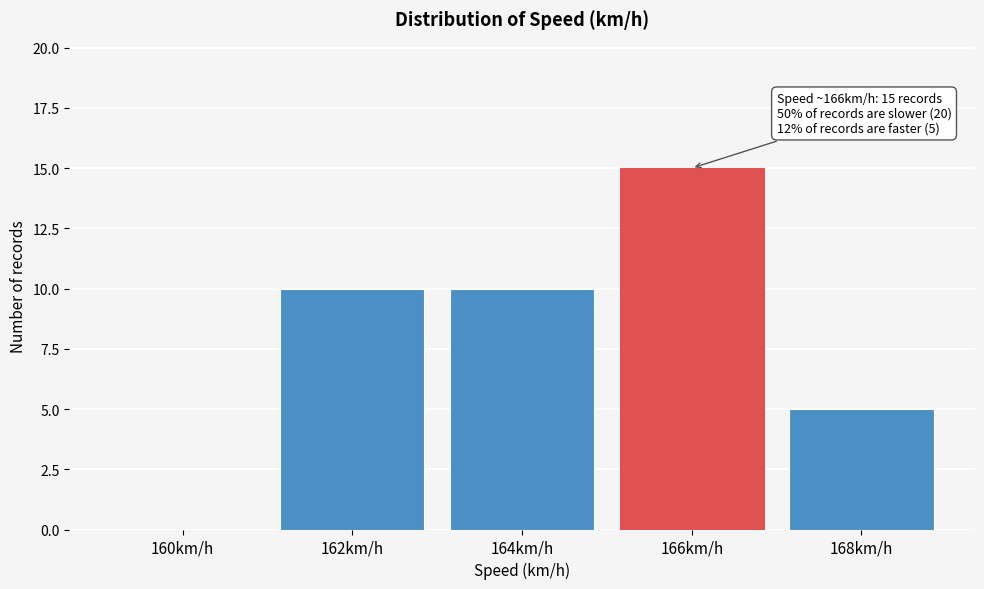

Reading left to right, transcribe all the data shown in this chart.

160km/h=0	162km/h=10	164km/h=10	166km/h=15	168km/h=5